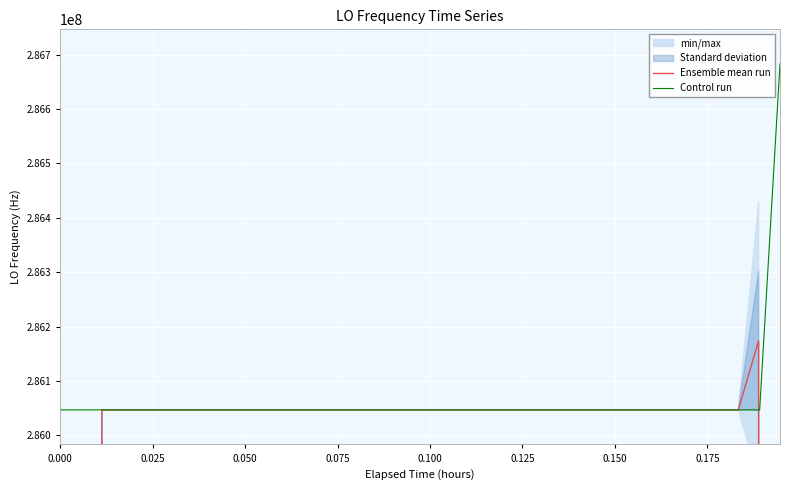

Where is the first local minimum for Control run?

0.075